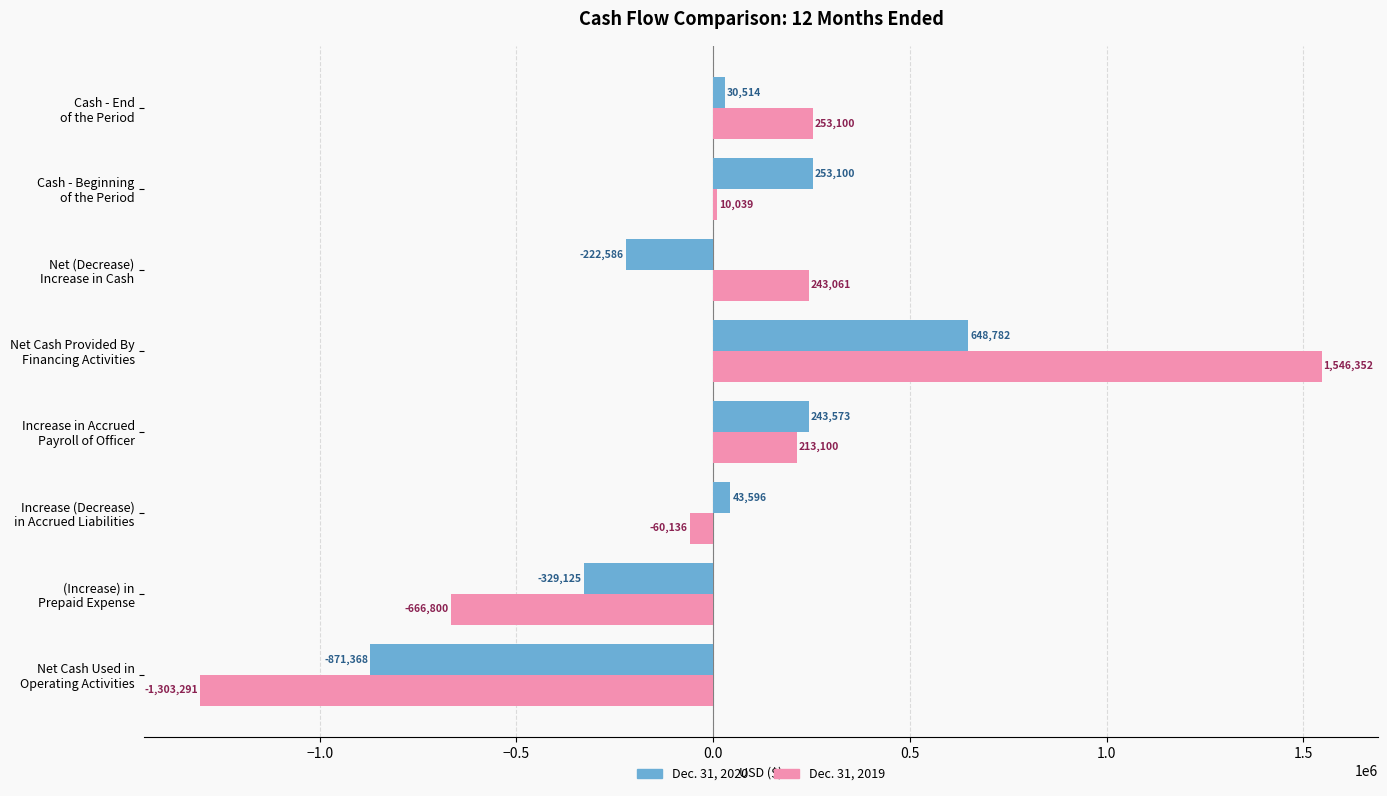

What is the difference between the maximum and second lowest values in the Dec. 31, 2020 series?

977907